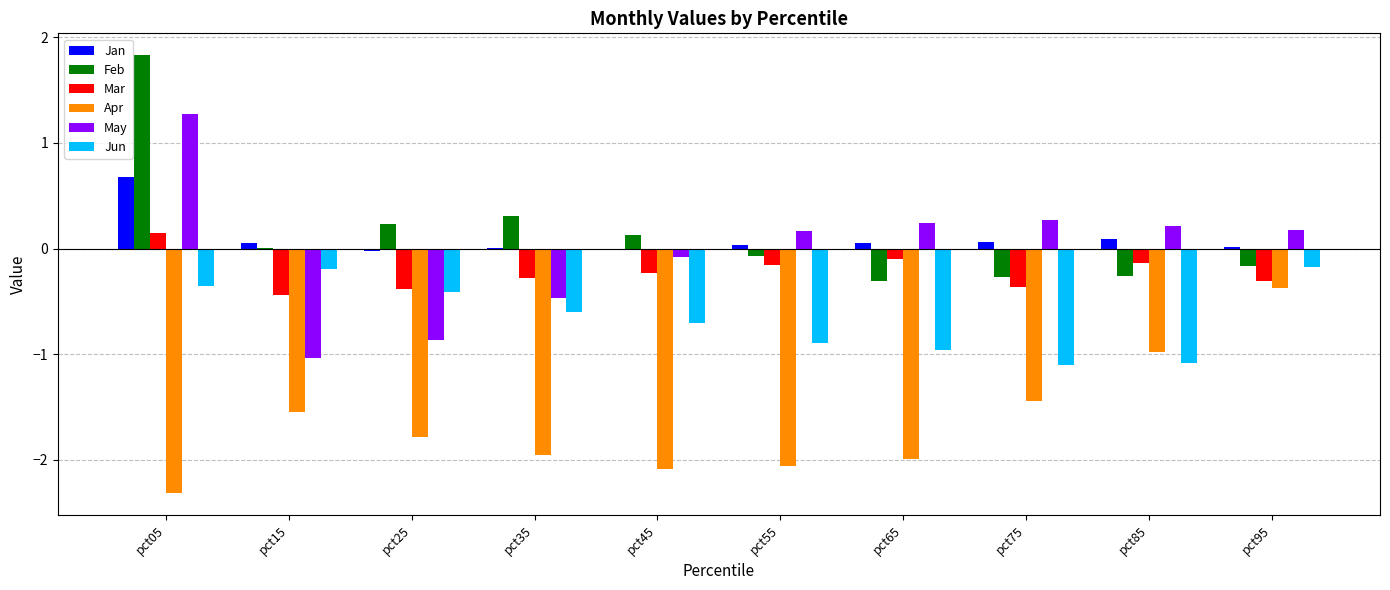

Which category has the highest value in the Mar series?

pct05